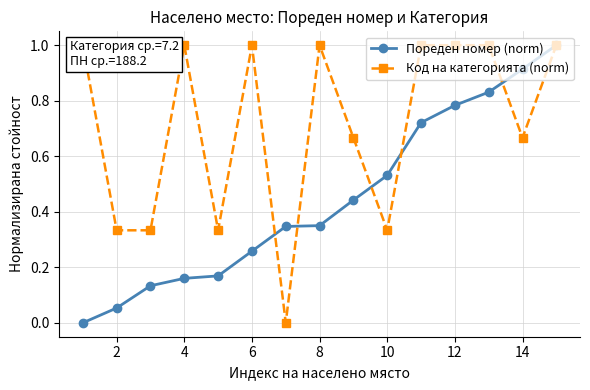

True or false: Пореден номер (norm) has more than 2 points higher than both neighbors.

False